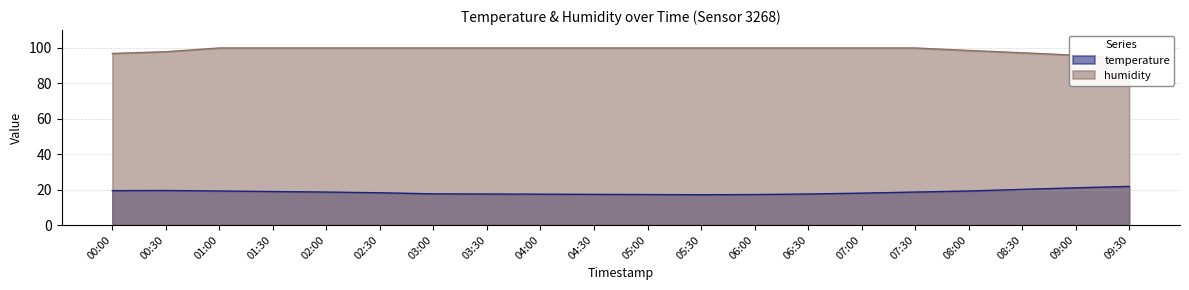

Where is the first local maximum for temperature?

00:30